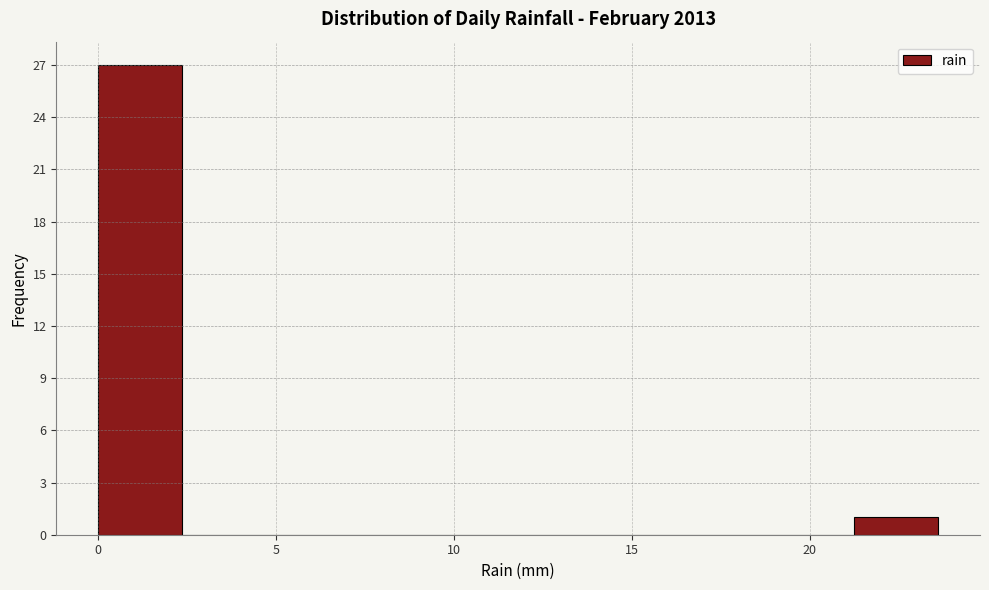

Reading left to right, list every bar in this chart as the range it spans on the x-axis followed by its height. Neither the bar edges nor the heights are printed on the chart, so give them approximately, as read against the axes.

0.0 to 2.5: 27
2.5 to 4.5: 0
4.5 to 7.0: 0
7.0 to 9.5: 0
9.5 to 12.0: 0
12.0 to 14.0: 0
14.0 to 16.5: 0
16.5 to 19.0: 0
19.0 to 21.0: 0
21.0 to 23.5: 1